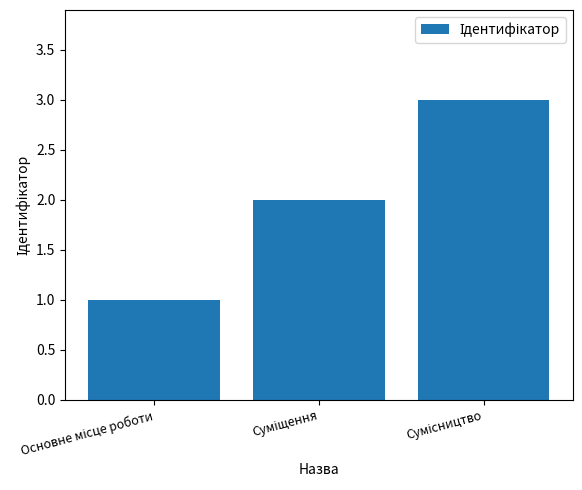

What is the maximum value shown in the chart?

3